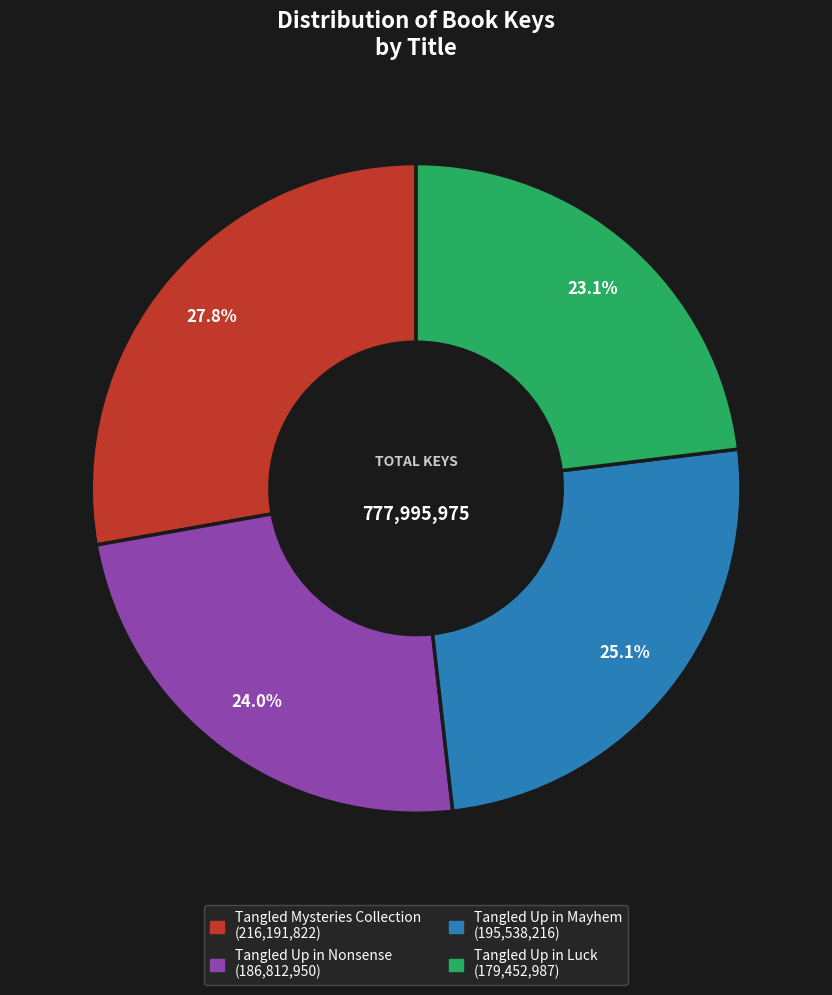

Combined, do Tangled Up in Mayhem and Tangled Mysteries Collection account for over 50%?

Yes